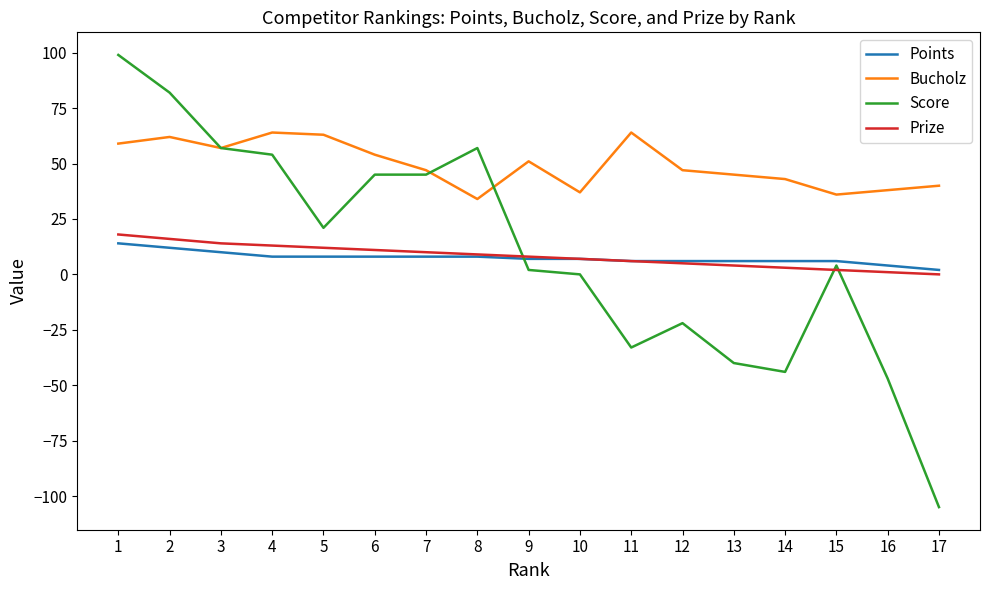

Which series has the largest range (max minus min)?

Score